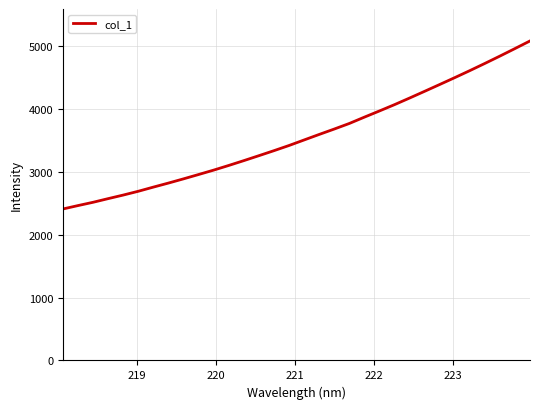

What is the minimum value shown in the chart?

2409.9